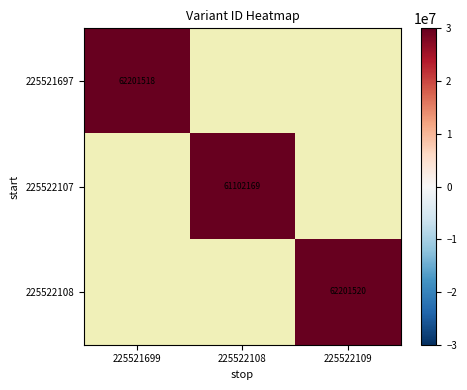

True or false: 225522107 has a value of 61102169 at 225522108.

True